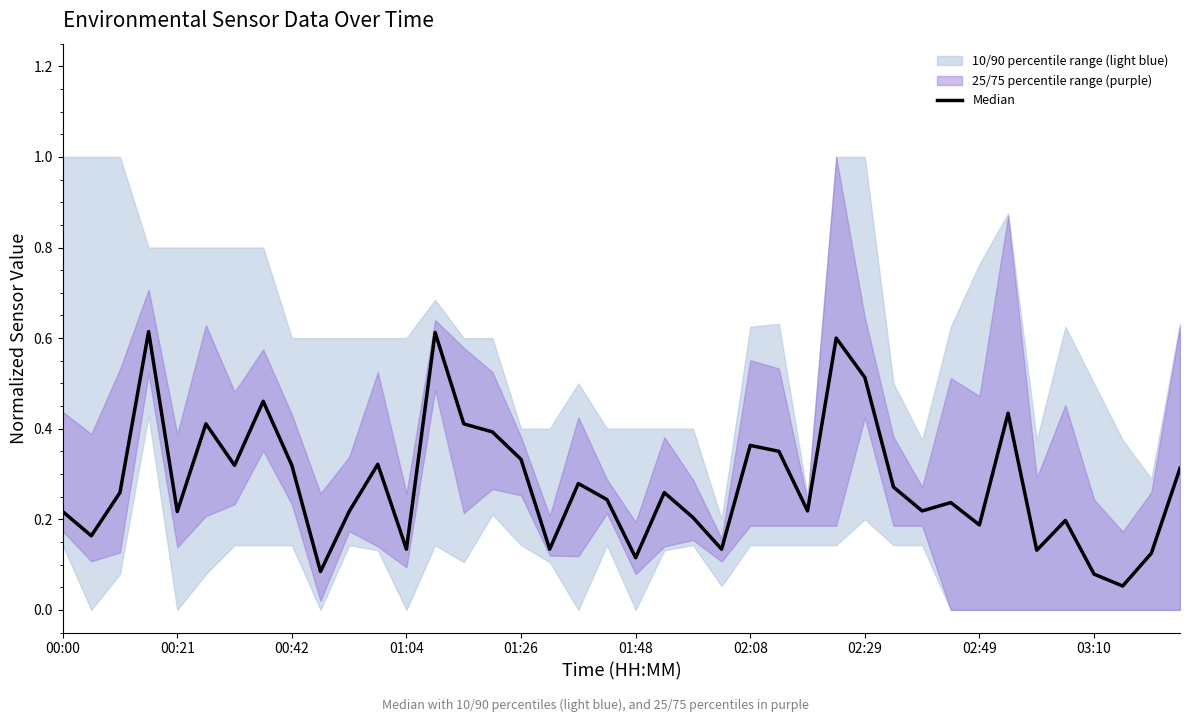

Rank the categories by value from lowest to highest.

37, 36, 03:10, 20, 38, 34, 12, 17, 23, 00:21, 32, 35, 22, 00:00, 01:26, 10, 26, 30, 31, 19, 00:42, 21, 29, 18, 39, 02:08, 02:49, 11, 16, 25, 24, 15, 01:48, 14, 33, 02:29, 28, 27, 13, 01:04